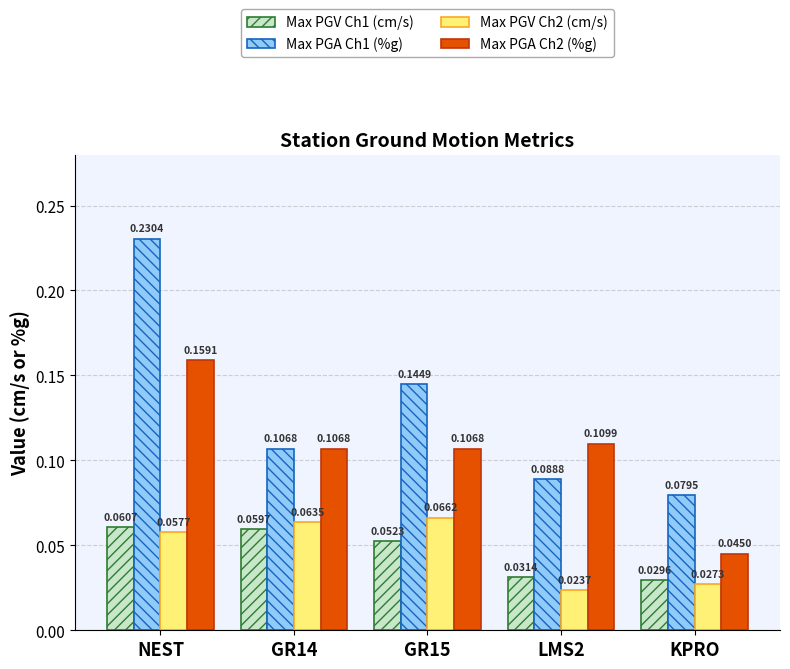

At which label does Max PGA Ch2 (%g) reach its minimum?

KPRO